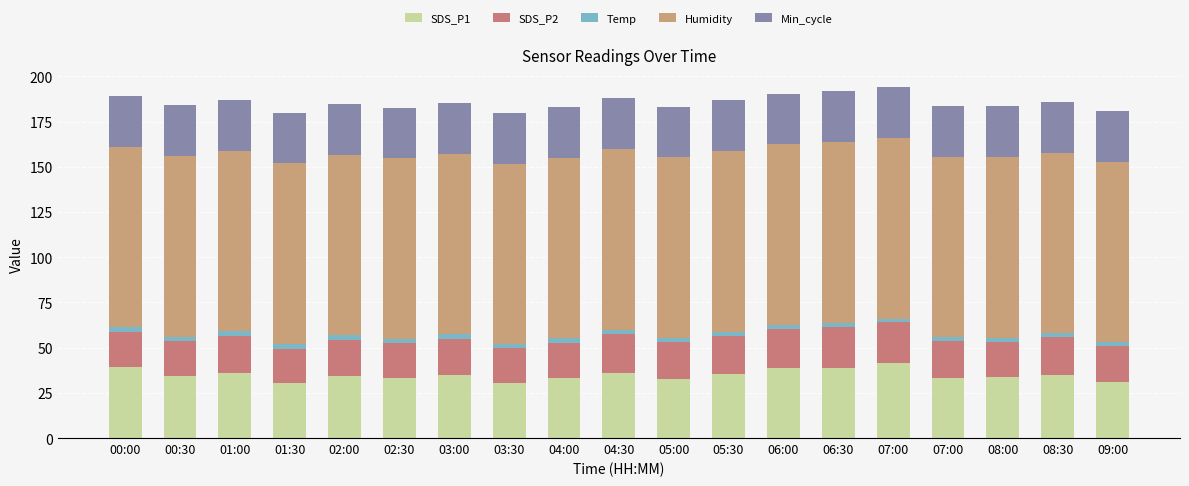

The SDS_P1 series shows 54.8 at 00:00. True or false?

False